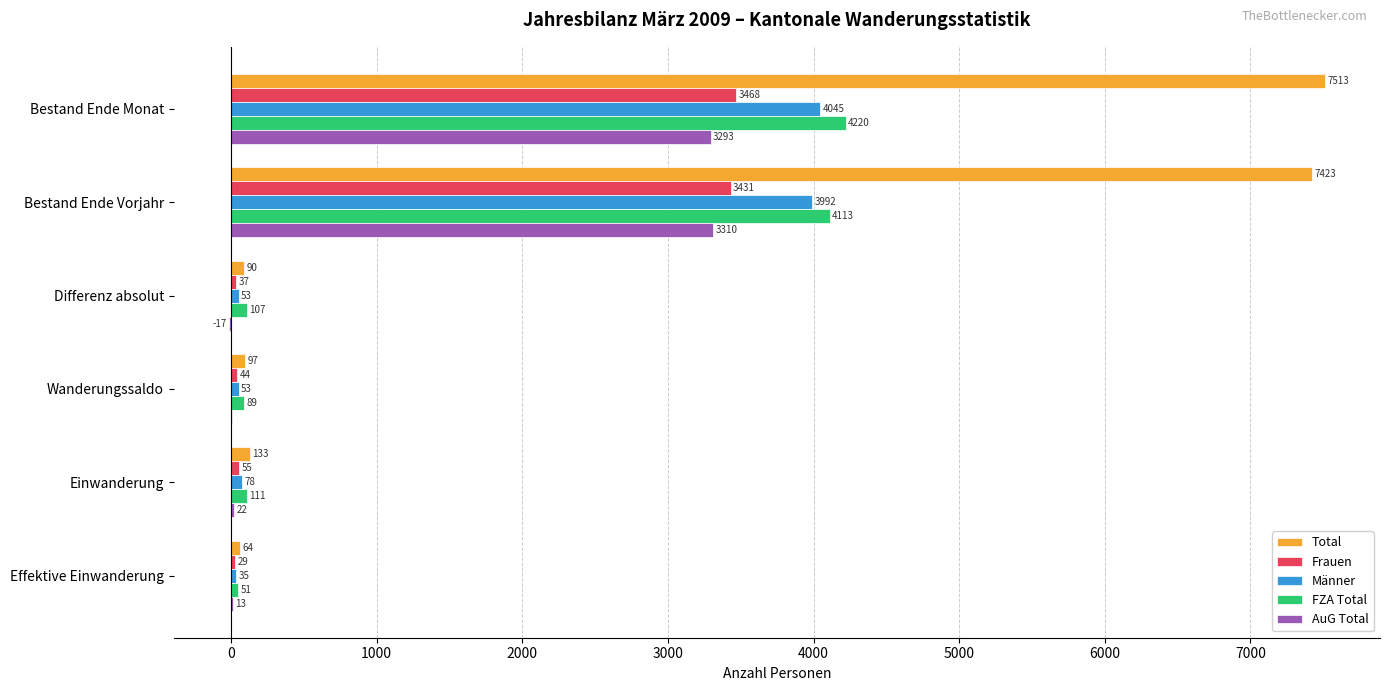

What is the approximate value of Männer at Wanderungssaldo?

53